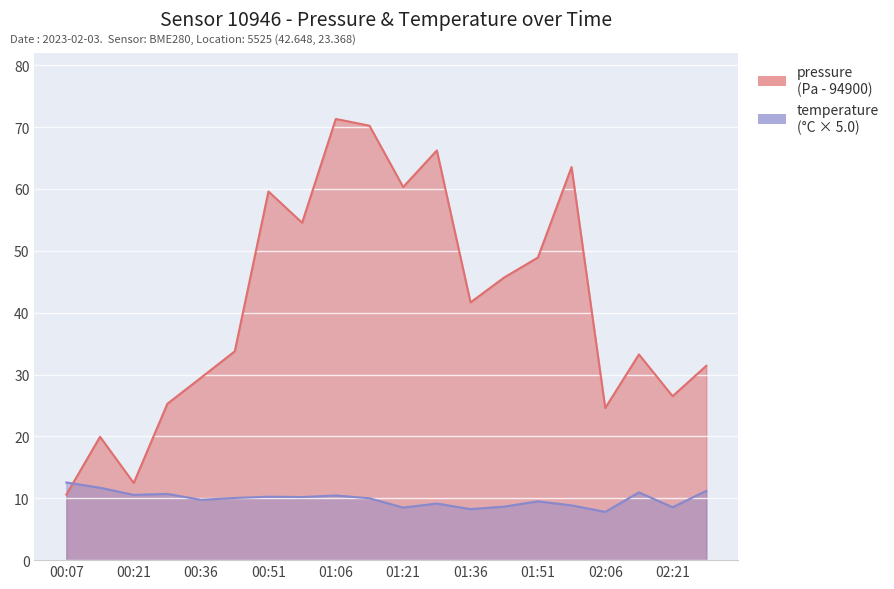

What is the difference between the maximum and minimum values in the pressure series?

60.7